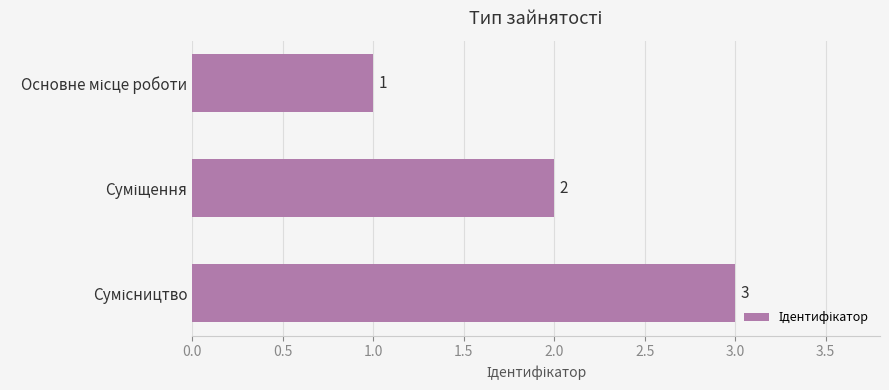

What is the value of the 3rd bar from the top?

3